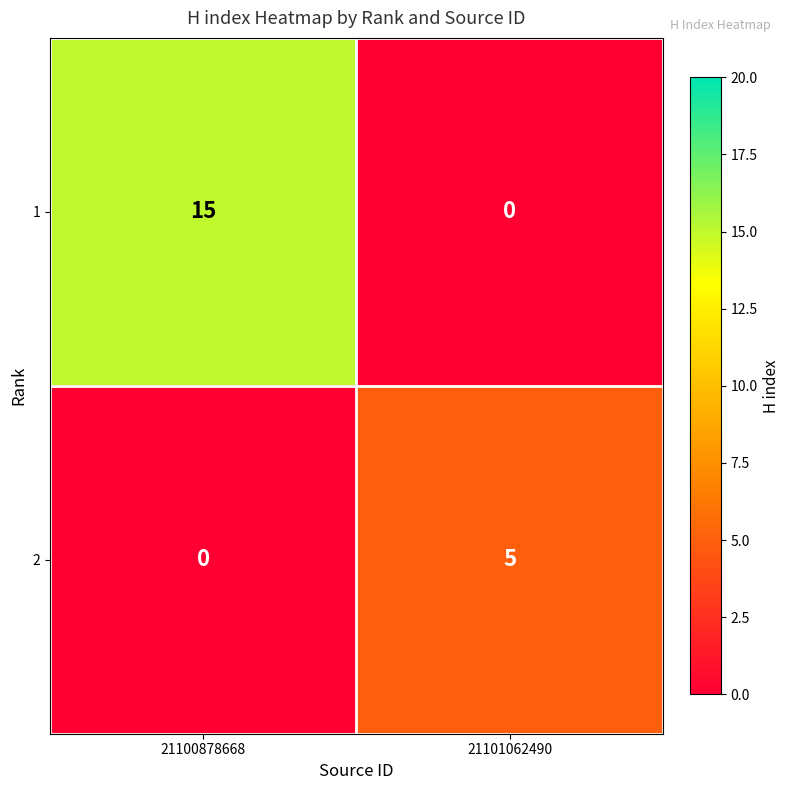

Reading left to right, what are all the values shown in this chart?

1: 15	0
2: 0	5